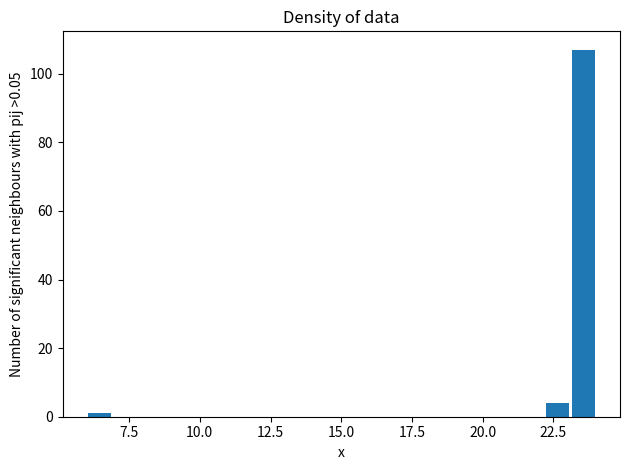

Around what value on the x-axis is the tallest bar? Give the approximate position of its centre, as read against the axis.

23.5